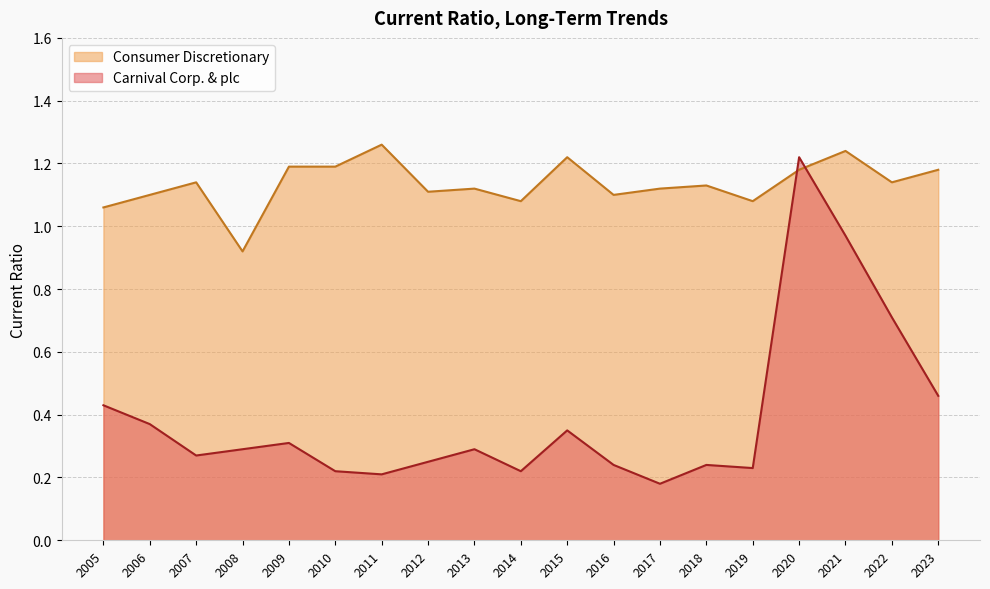

Which series has the largest range (max minus min)?

Carnival Corp. & plc